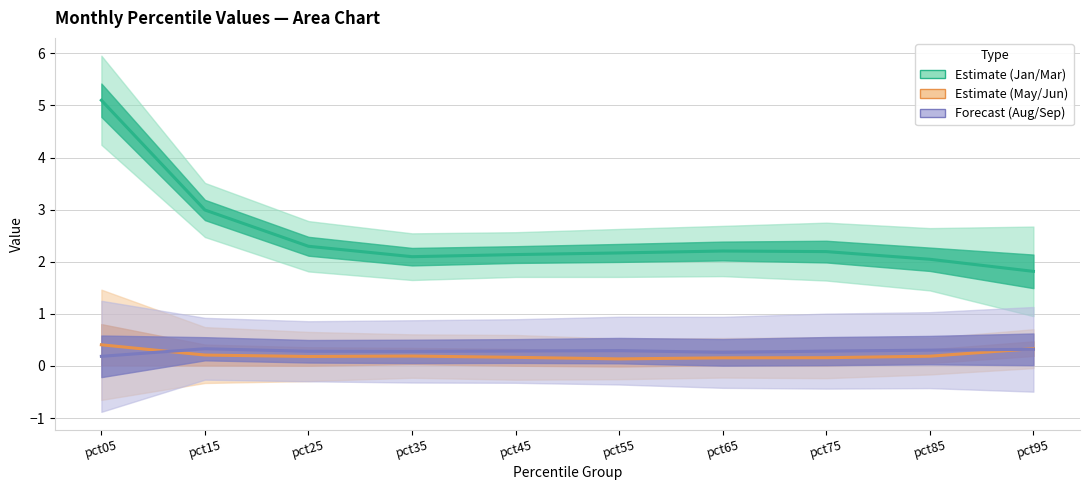

How many lines are shown in the chart?

3